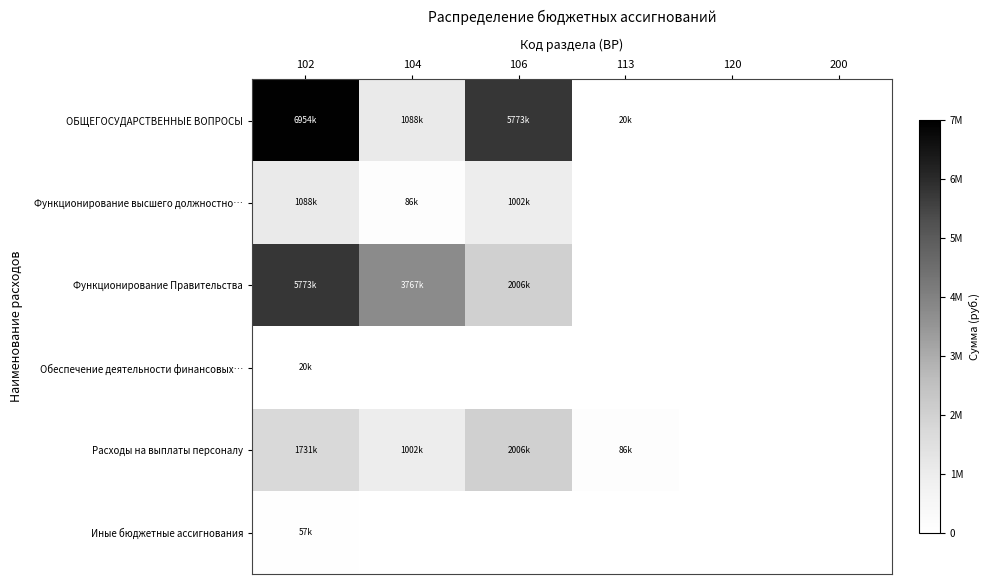

How many distinct data groups are displayed?

6